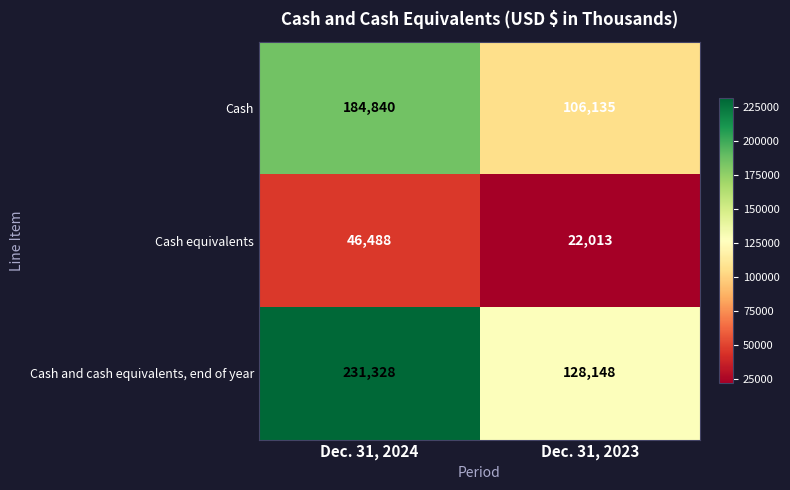

Which category has the highest value in the Cash series?

Dec. 31, 2024